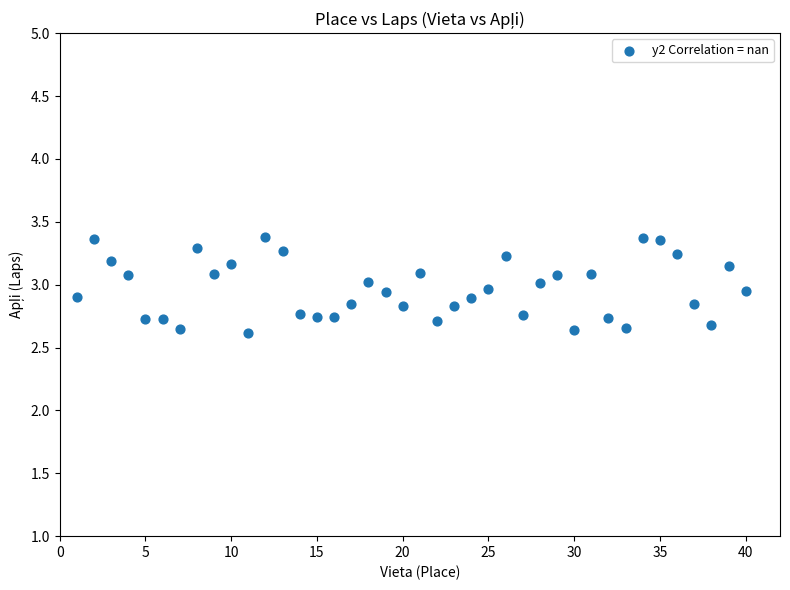

What is the range of Y values (max minus min)?

0.8